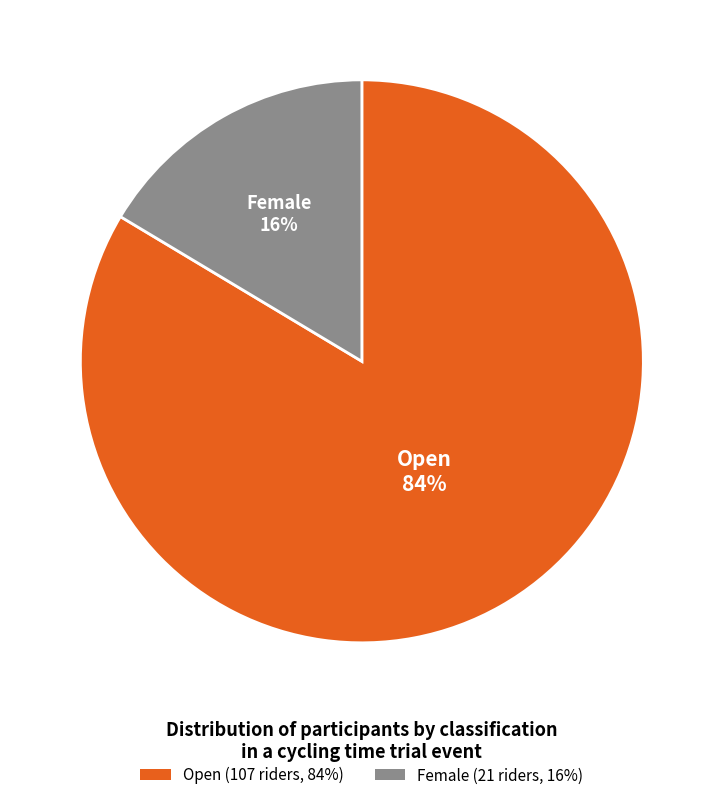

Combined, do Female and Open account for over 50%?

Yes